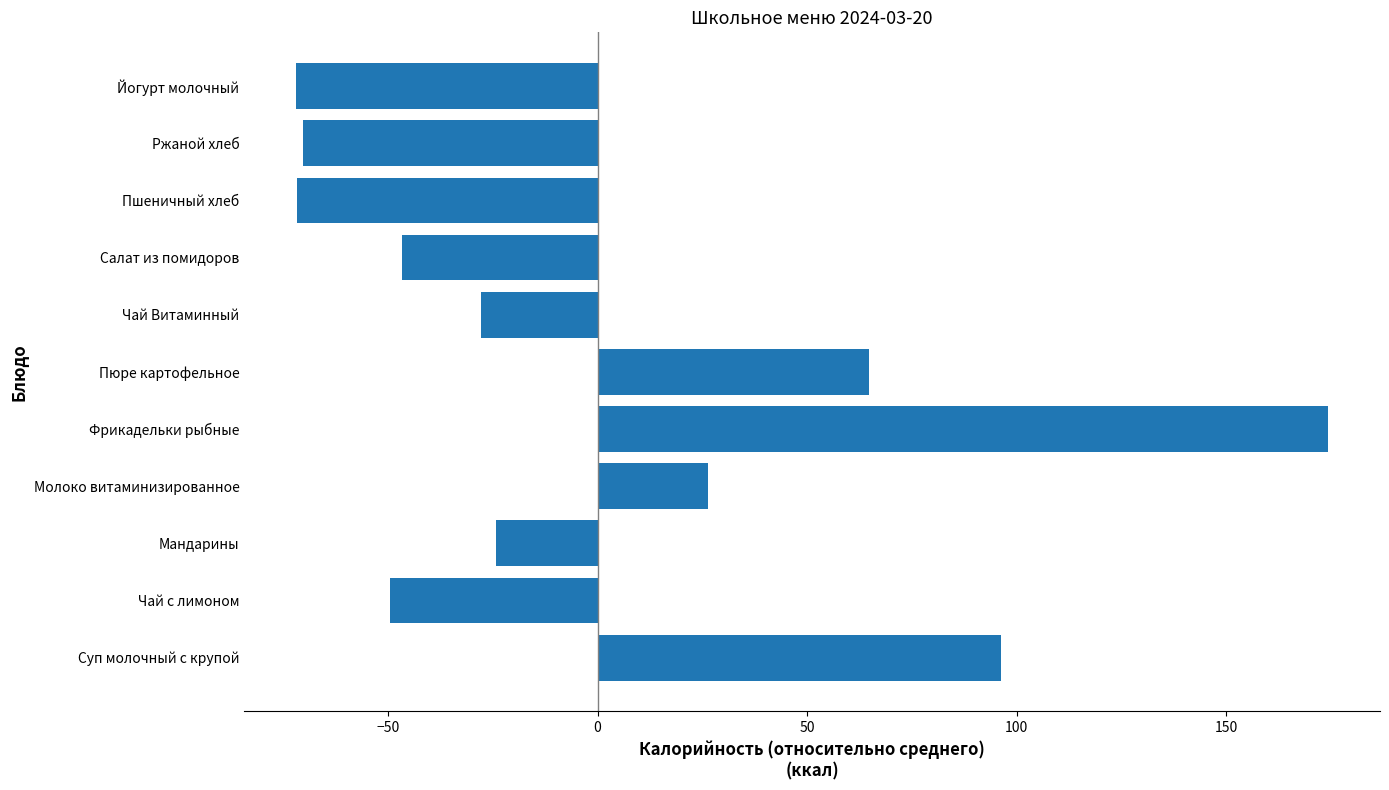

What is the maximum value shown in the chart?

174.4